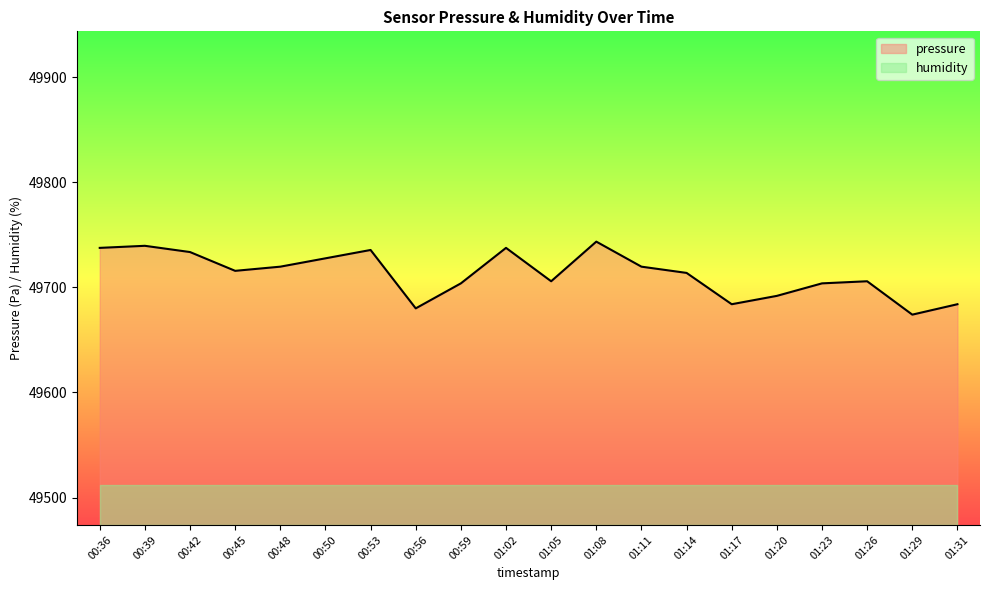

How many interior local valleys (lower than both neighbors) does the data have?

5